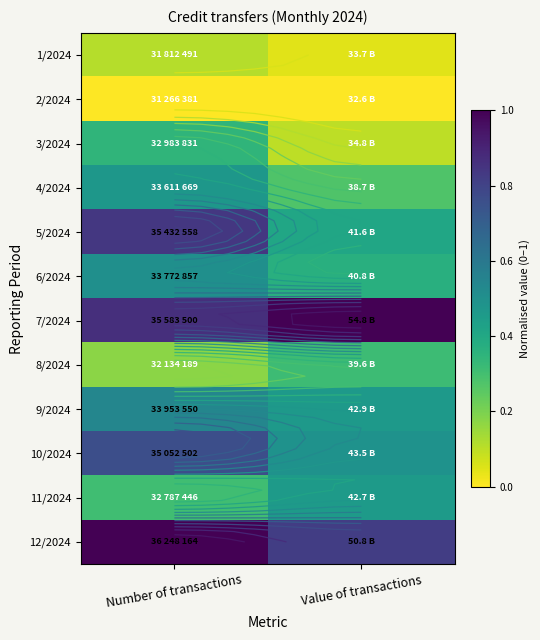

What is the approximate value of 12/2024 at Value of transactions?

0.8